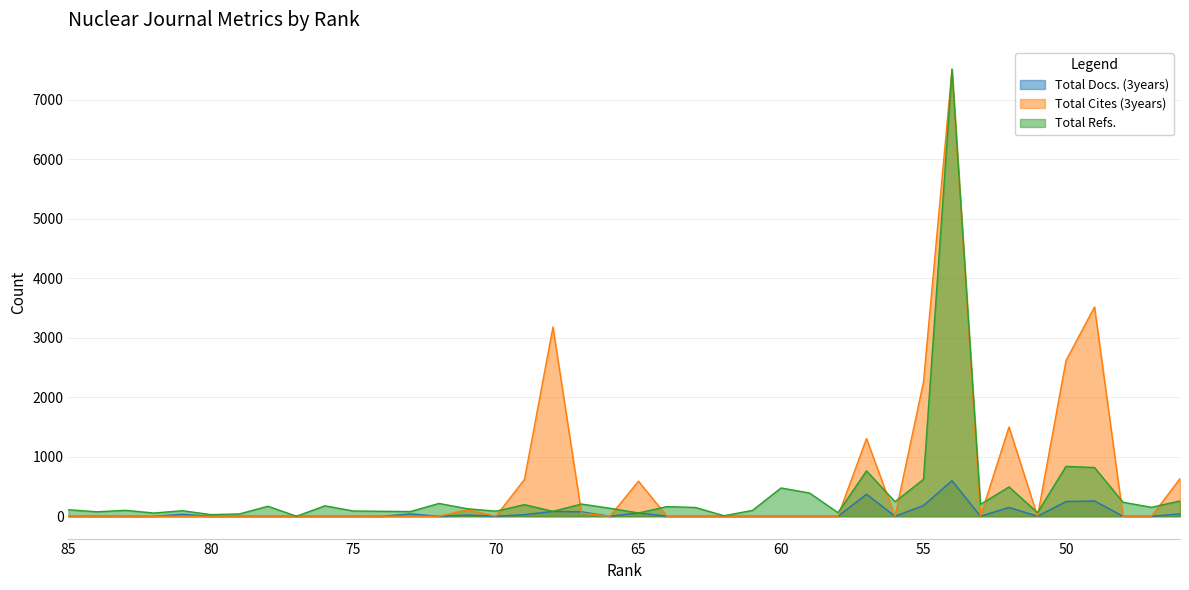

What is the sum of all Total Refs. values?

15723